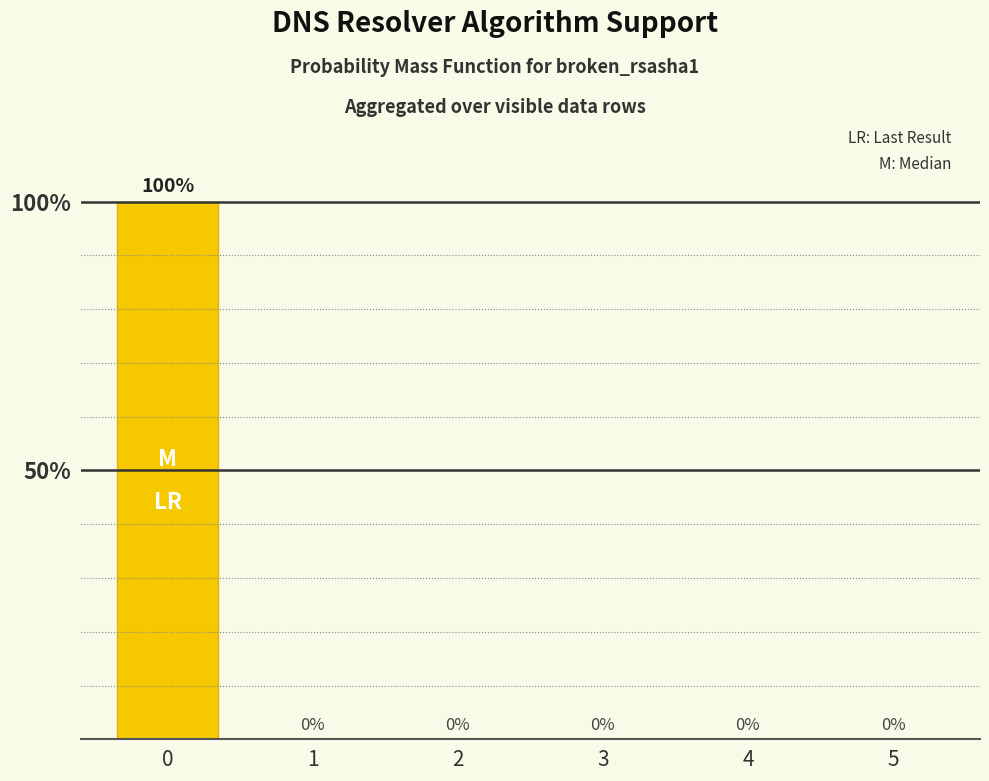

How many data points are above 0?

1